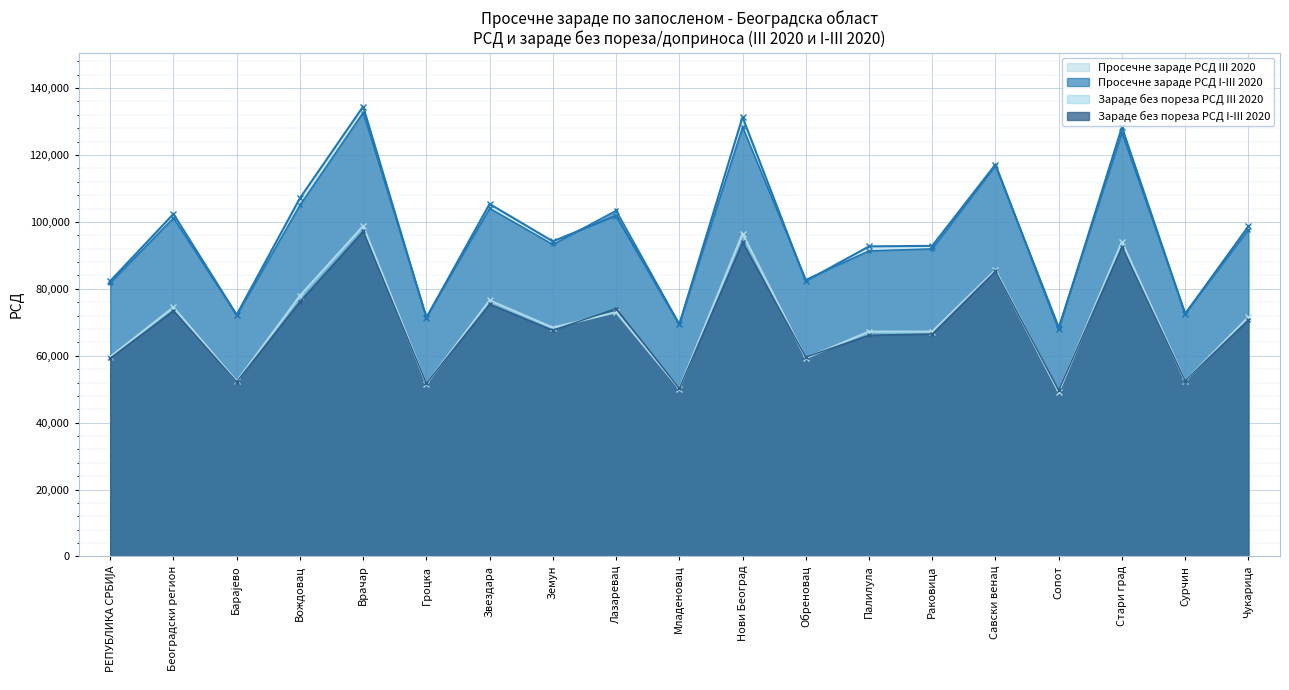

Does the chart display data point markers on the line(s)?

Yes